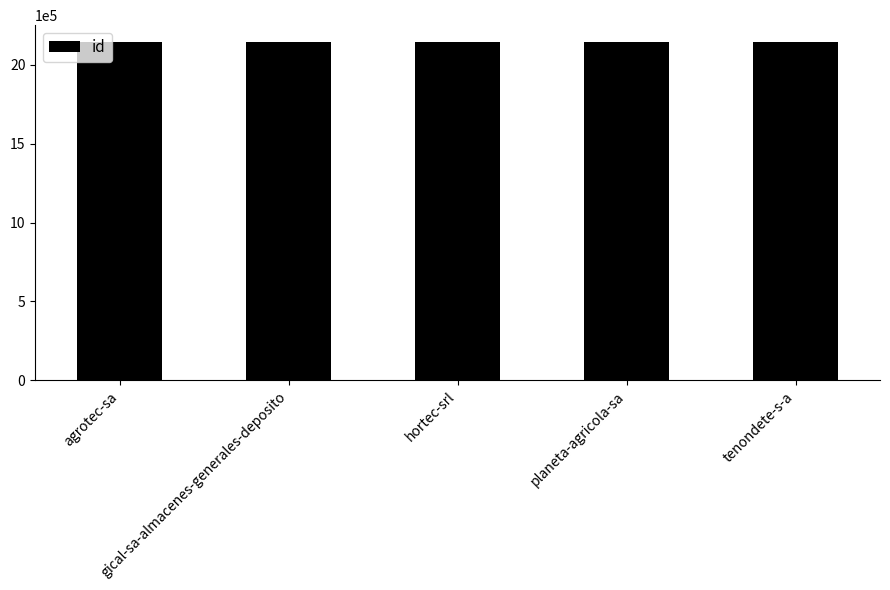

Is it true that the value at gical-sa-almacenes-generales-deposito is 2145164?

True